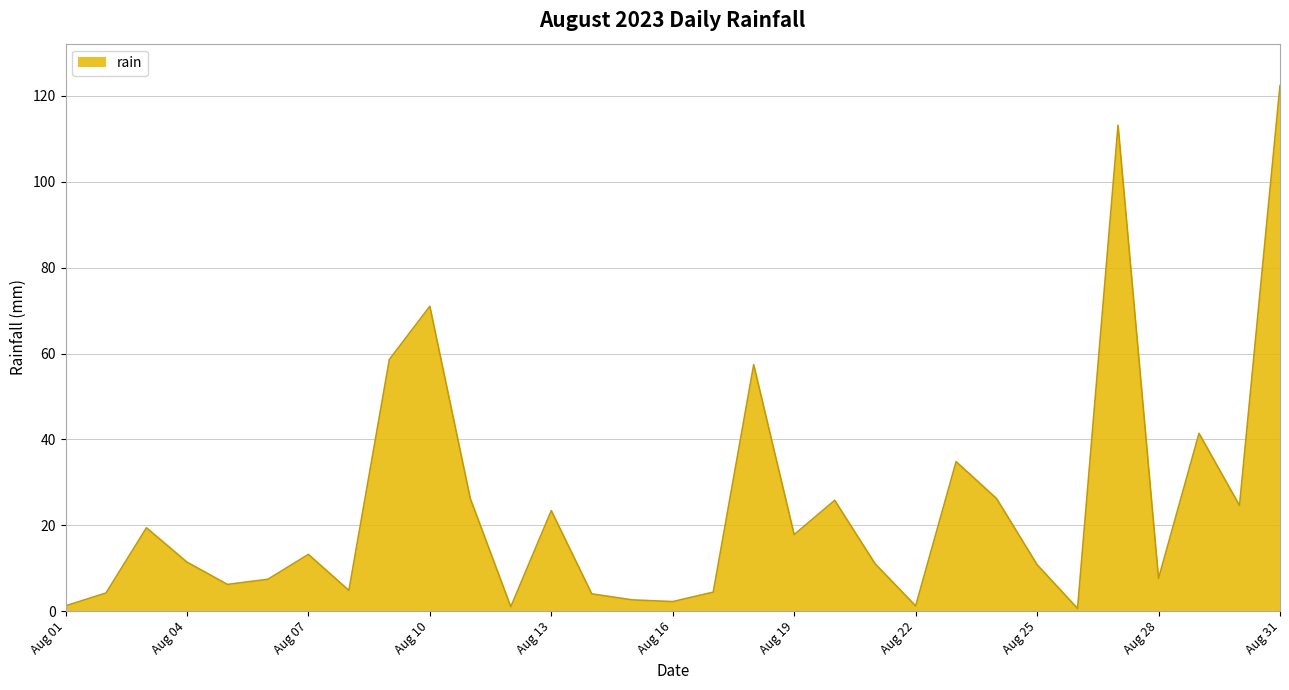

Does the chart have visible grid lines?

Yes